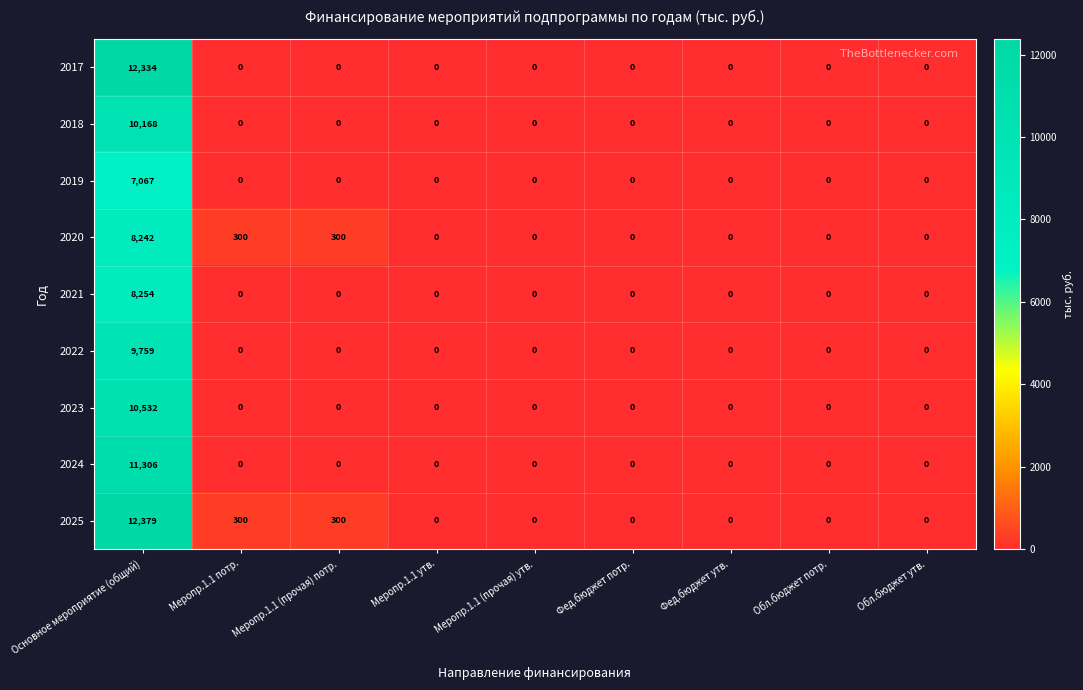

What is the sum of the 2020 values at Фед.бюджет утв. and Меропр.1.1 (прочая) потр.?

300